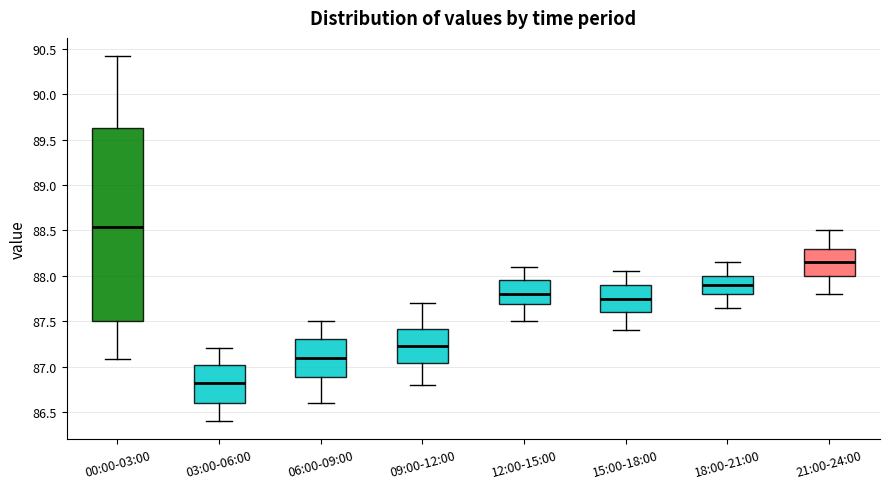

Reading left to right, read every box against the y-axis: the position of its median line, the range the box covers, and the ends of its whiskers. The values are not printed on the chart, so give them approximately, as read against the axis.

00:00-03:00: median 88.55, box 87.50 to 89.65, whiskers 87.10 to 90.40
03:00-06:00: median 86.85, box 86.60 to 87.00, whiskers 86.40 to 87.20
06:00-09:00: median 87.10, box 86.90 to 87.30, whiskers 86.60 to 87.50
09:00-12:00: median 87.25, box 87.05 to 87.40, whiskers 86.80 to 87.70
12:00-15:00: median 87.80, box 87.70 to 87.95, whiskers 87.50 to 88.10
15:00-18:00: median 87.75, box 87.60 to 87.90, whiskers 87.40 to 88.05
18:00-21:00: median 87.90, box 87.80 to 88.00, whiskers 87.65 to 88.15
21:00-24:00: median 88.15, box 88.00 to 88.30, whiskers 87.80 to 88.50